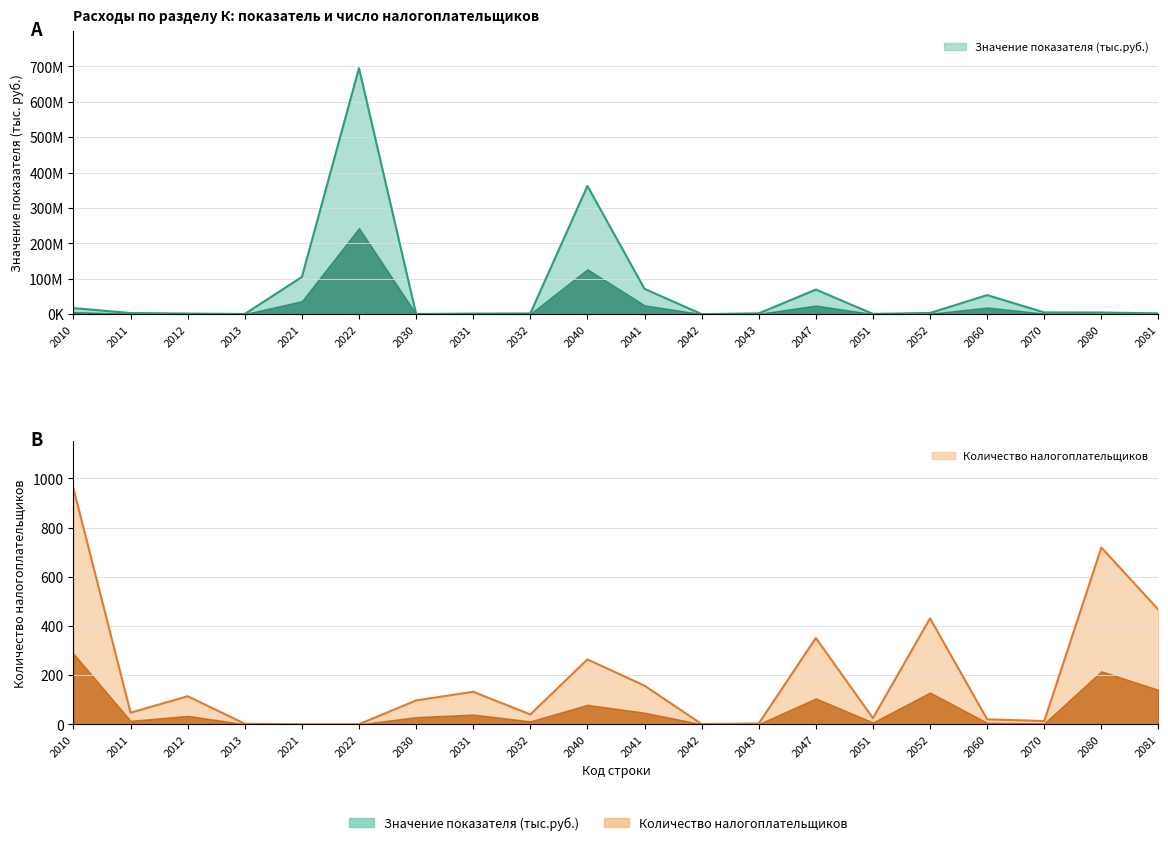

Where is the first local minimum for Количество налогоплательщиков?

2011